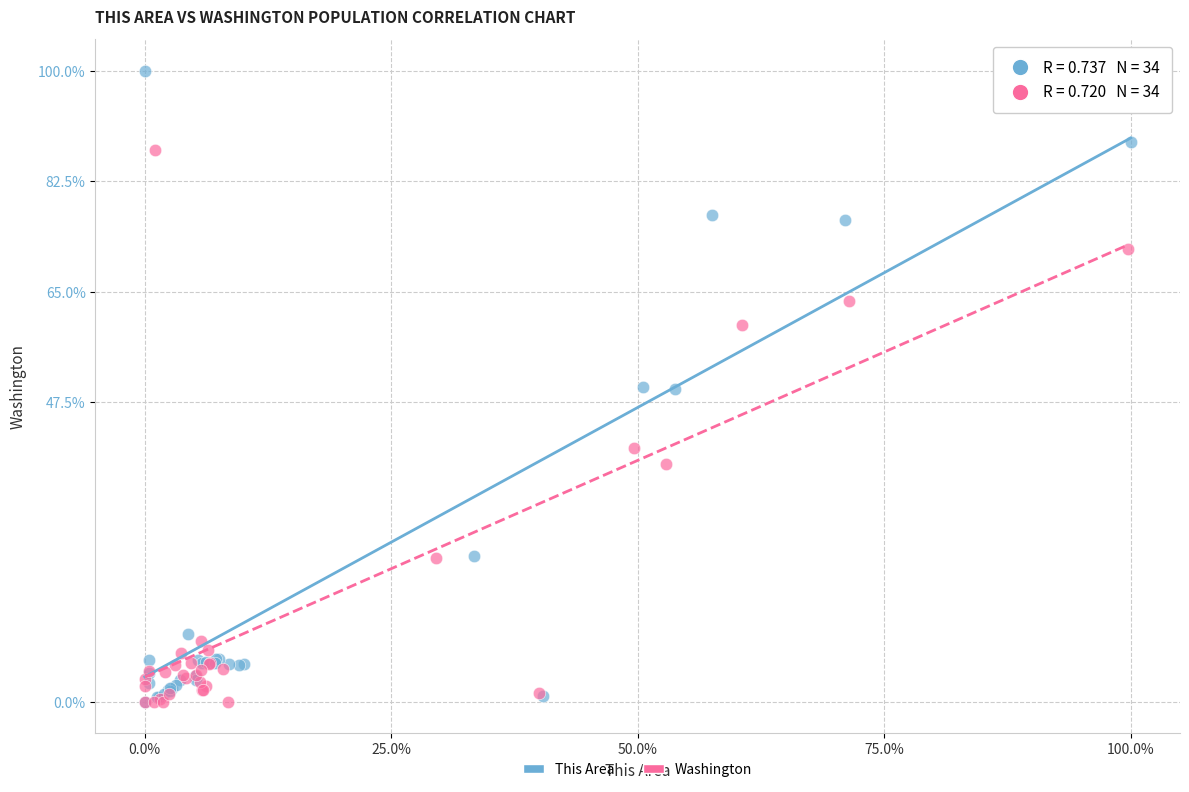

Which series contains the highest Y value?

This Area